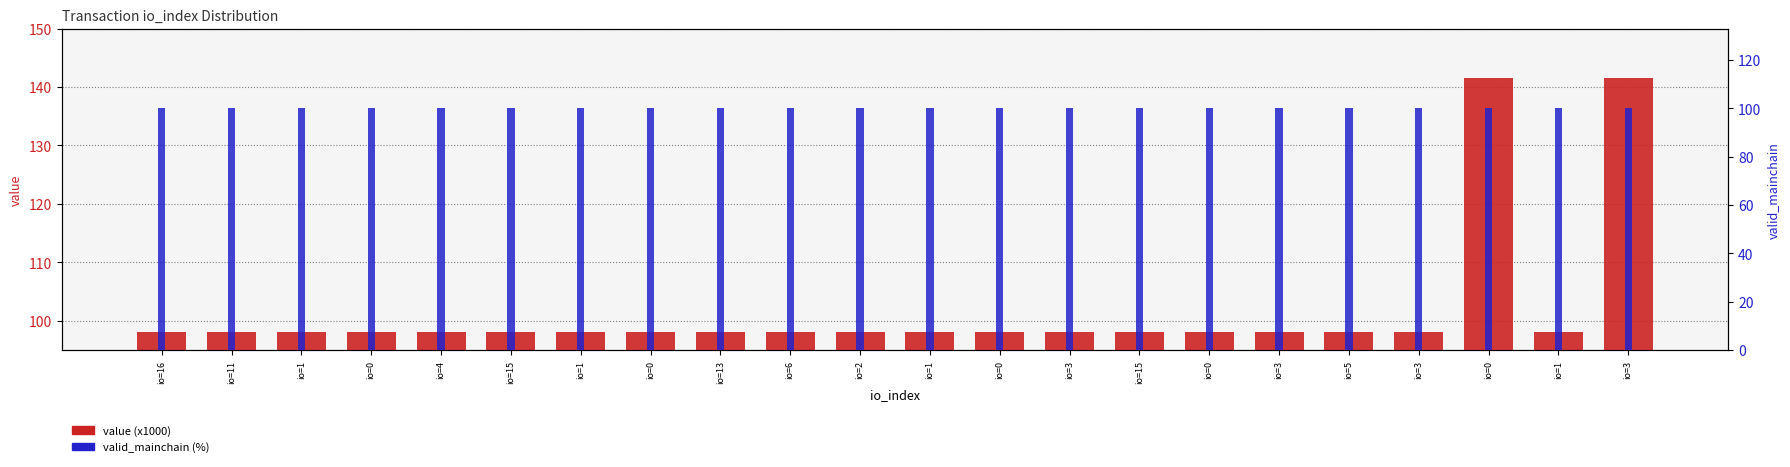

Which has a higher value, io=4 or io=3?

io=3